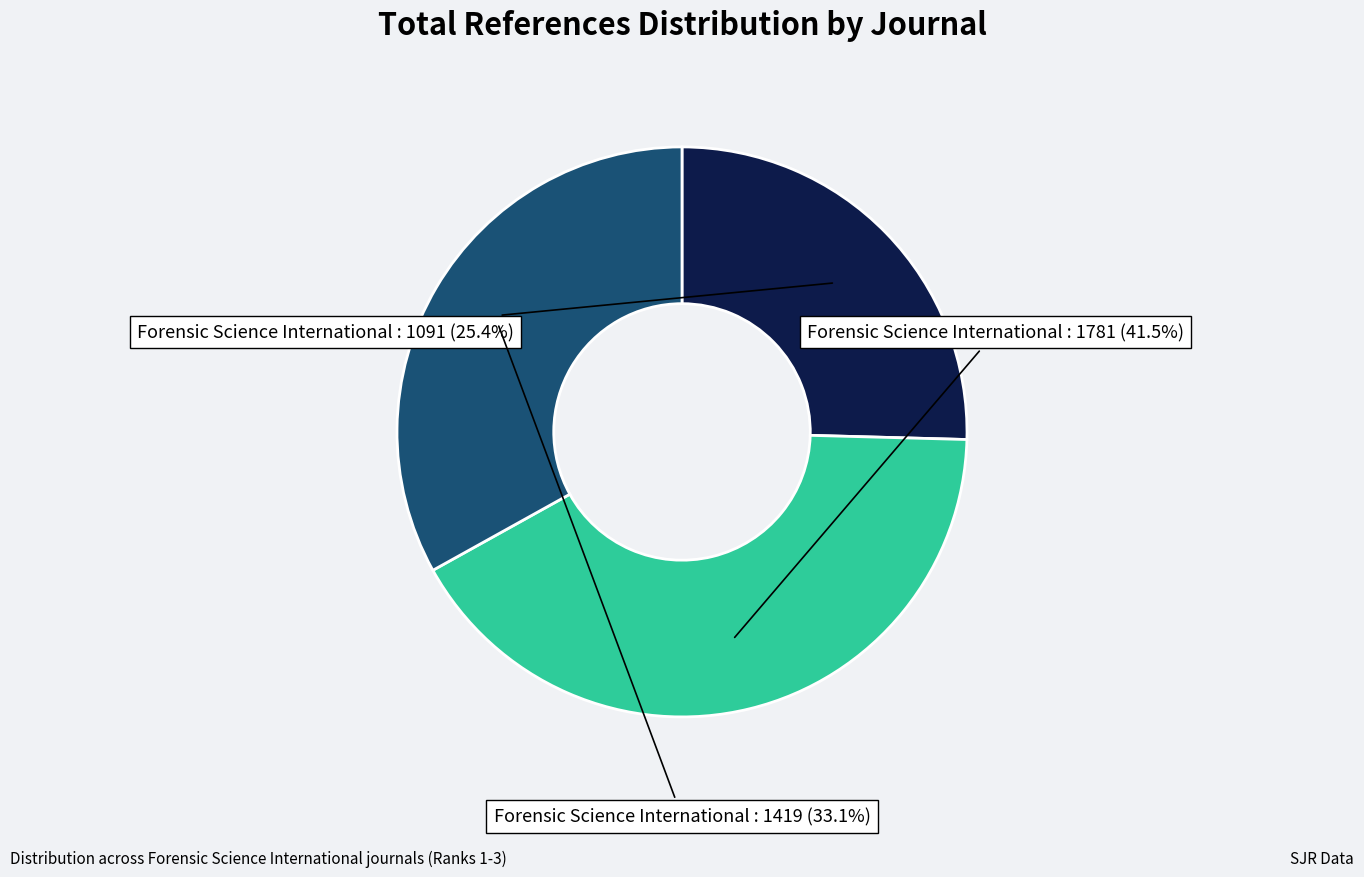

Is there a majority slice in this chart?

No